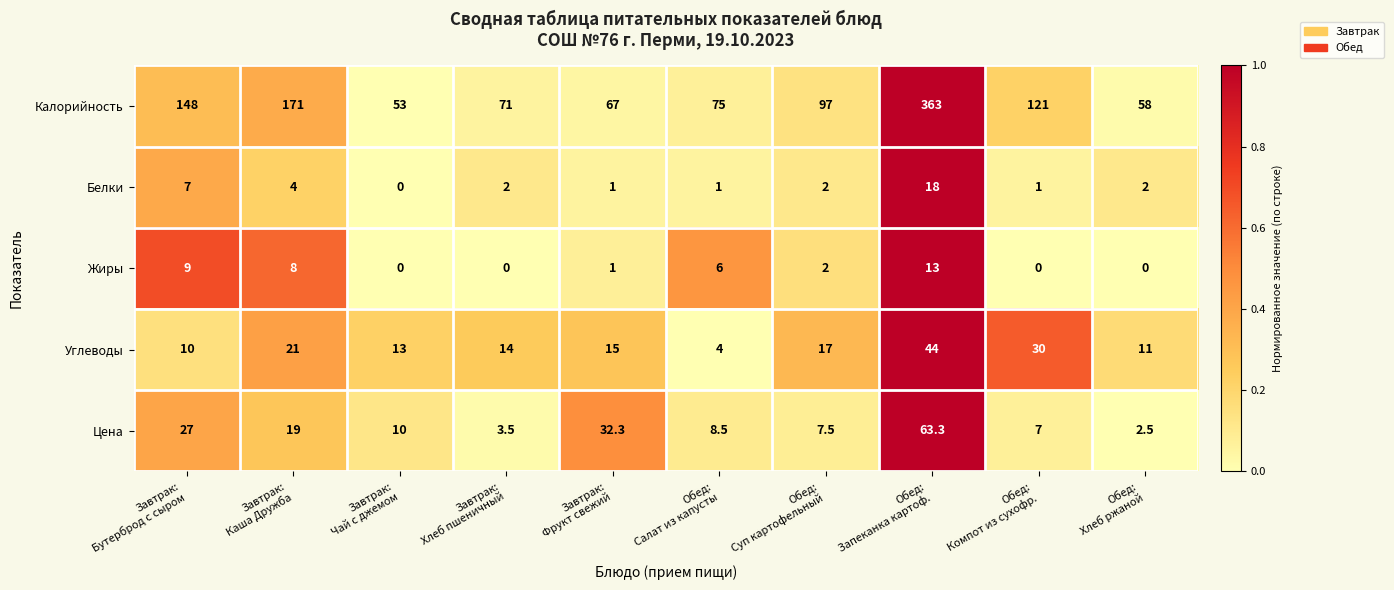

Which series has the largest range (max minus min)?

Калорийность